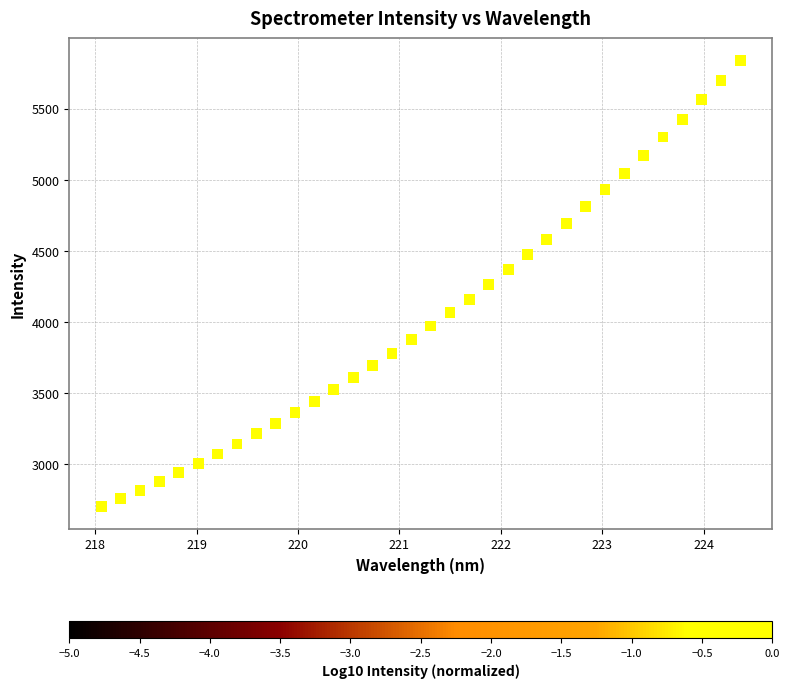

What is the range of Y values (max minus min)?

3135.7